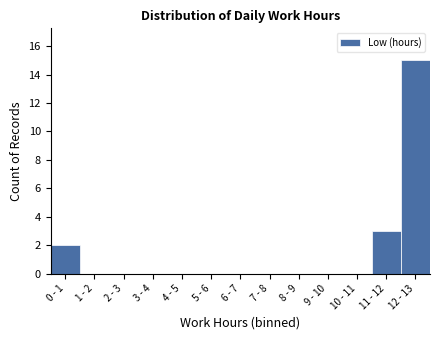

Reading left to right, list all the values displayed in this chart.

0 - 1=2	1 - 2=0	2 - 3=0	3 - 4=0	4 - 5=0	5 - 6=0	6 - 7=0	7 - 8=0	8 - 9=0	9 - 10=0	10 - 11=0	11 - 12=3	12 - 13=15